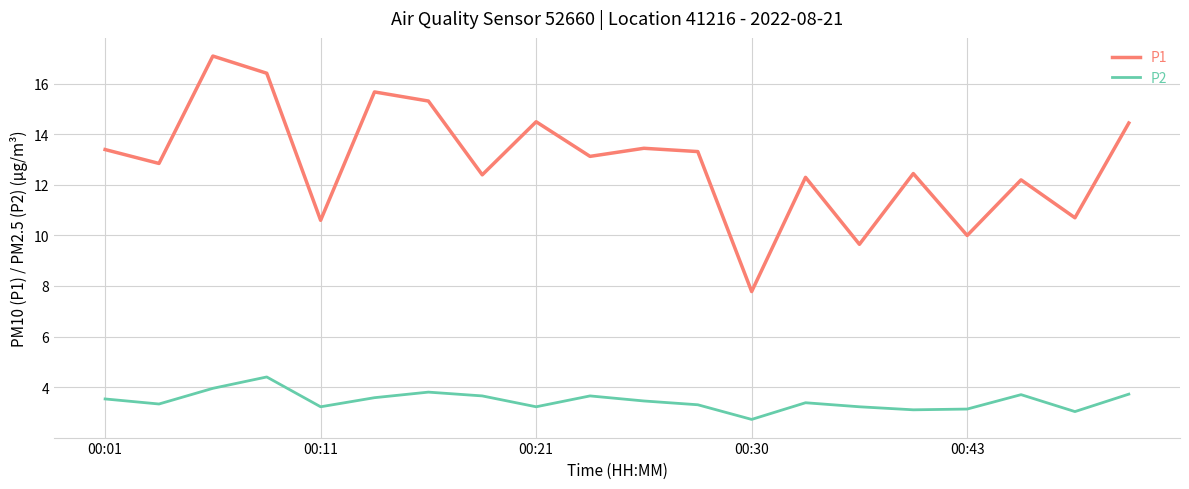

What is the difference between the maximum and minimum values in the P2 series?

1.7